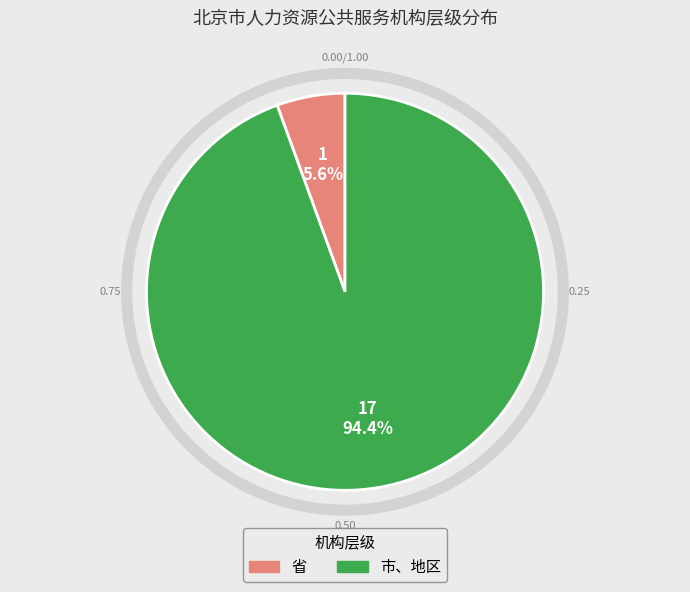

The 省 slice represents 16% of the pie. True or false?

False